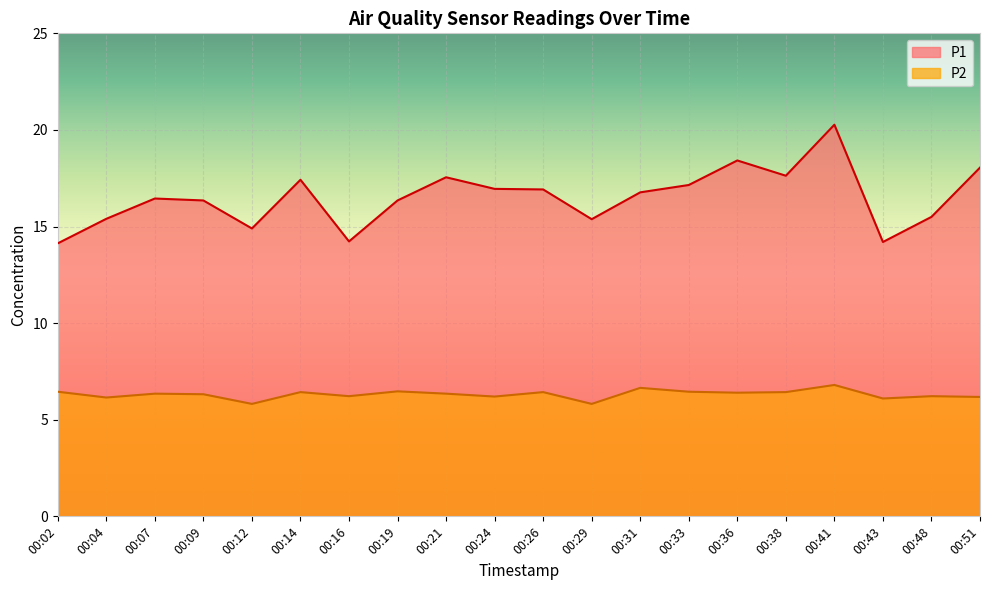

Which has a higher value, 00:43 or 00:36?

00:36